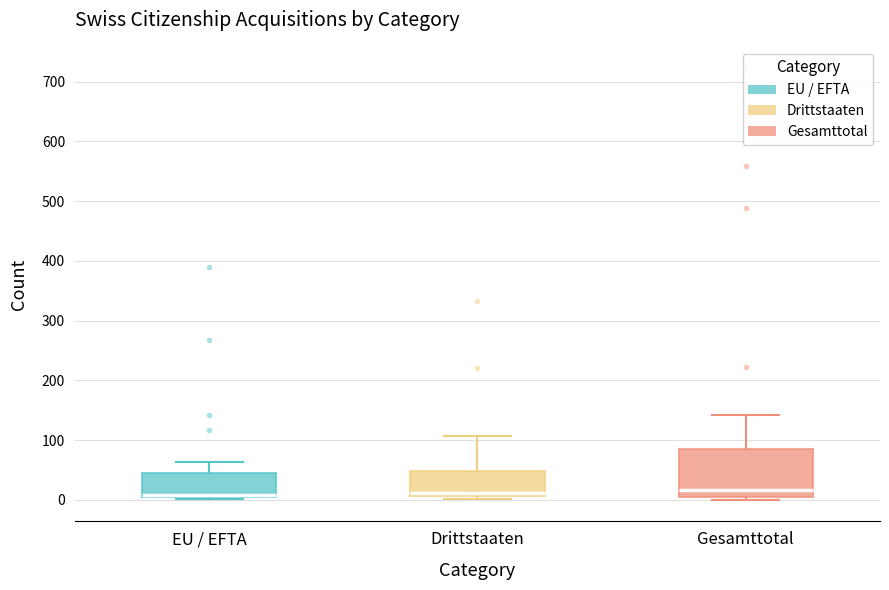

Reading left to right, transcribe this box plot: for each box, give where its median line is, the range the box spans, and where its two whiskers end, as read against the y-axis. The values are not printed on the chart, so give them approximately, as read against the axis.

EU / EFTA: median 10, box 0 to 40, whiskers 0 to 60
Drittstaaten: median 10 (just above the box's lower edge), box 10 to 50, whiskers 0 to 110
Gesamttotal: median 20, box 0 to 80, whiskers 0 (just below the box's lower edge) to 140